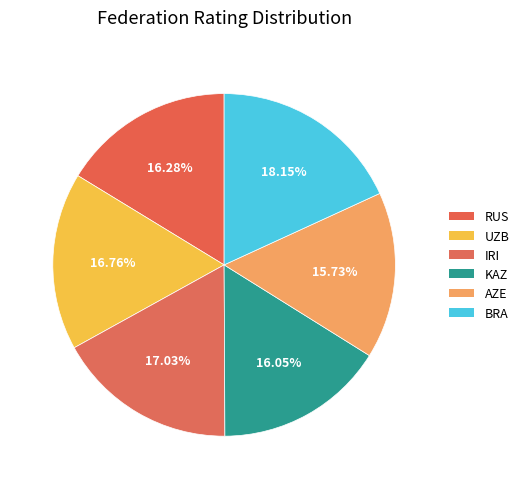

Is RUS the majority of the pie?

No